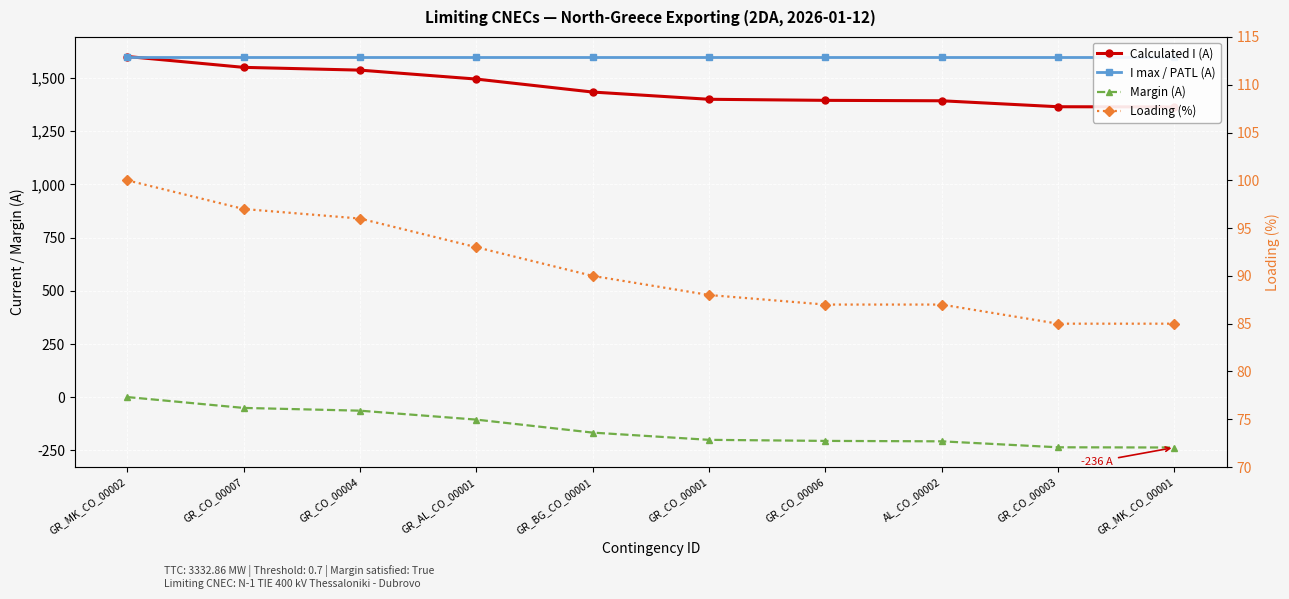

What is the sum of all Loading (%) values?

908